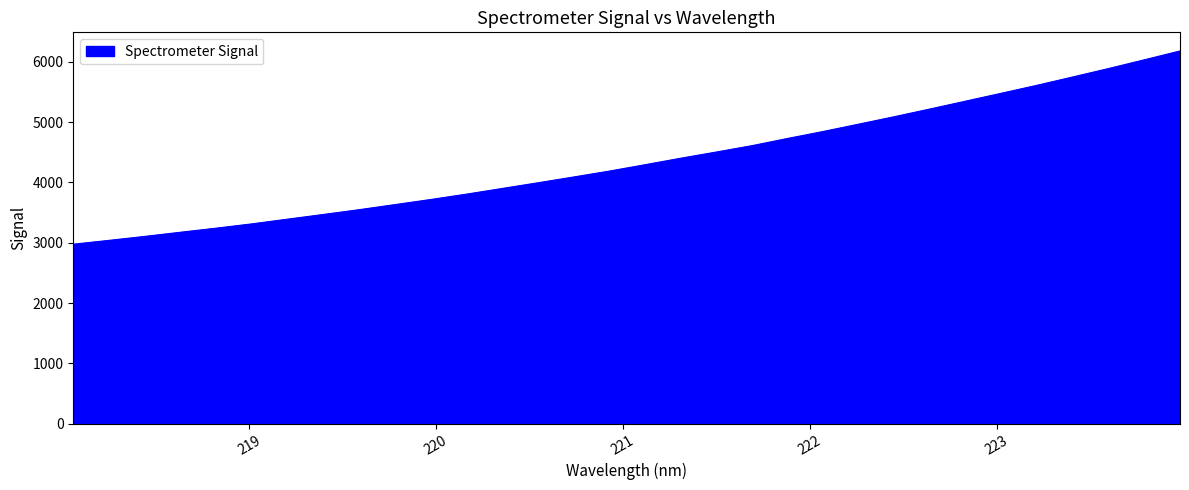

What is the difference between the maximum and minimum values?

3203.2